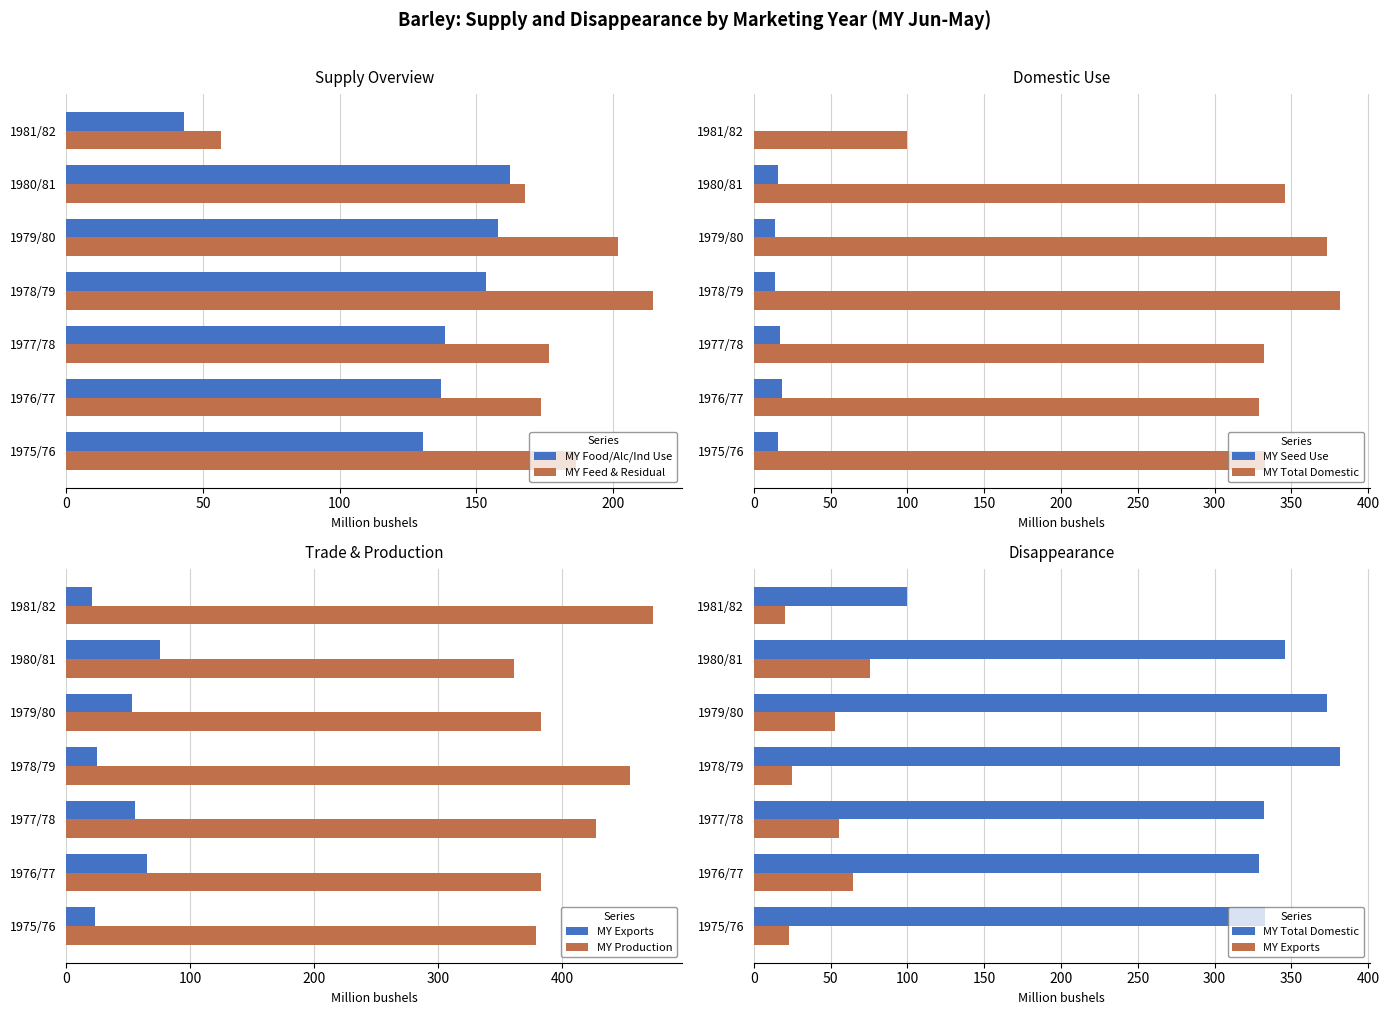

What value does the MY Food/Alc/Ind Use series have at 1977/78?

138.6